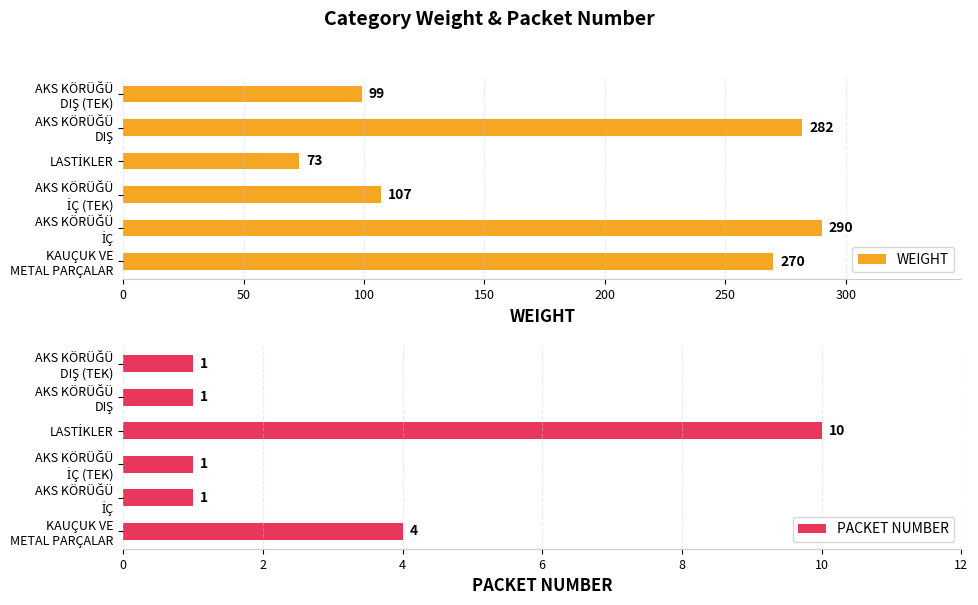

What is the highest value of the WEIGHT series?

290